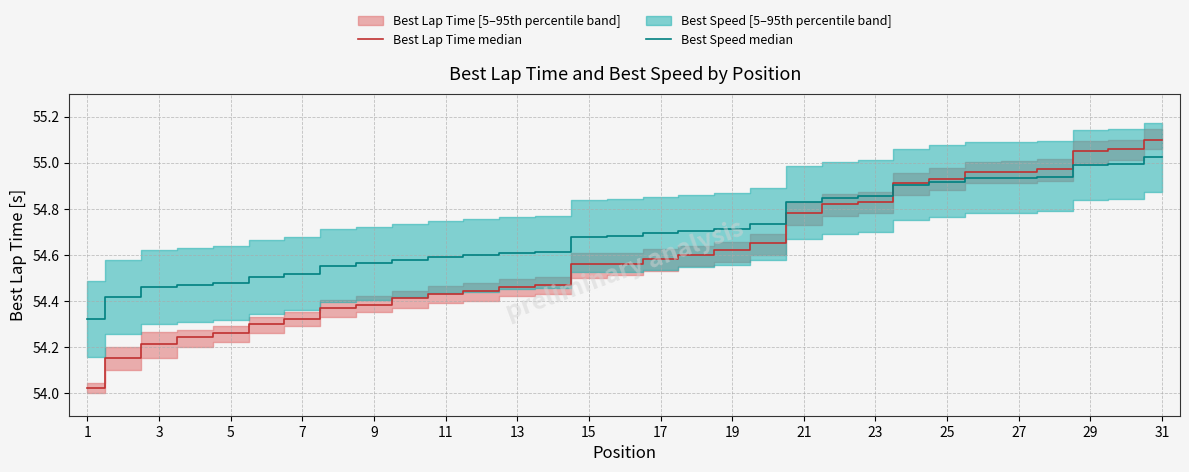

Reading left to right, list all the values displayed in this chart.

Best Lap Time median: 54.0	54.1	54.2	54.2	54.3	54.3	54.3	54.4	54.4	54.4	54.4	54.4	54.5	54.5	54.6	54.6	54.6	54.6	54.6	54.6	54.8	54.8	54.8	54.9	54.9	55.0	55.0	55.0	55.0	55.1	55.1
Best Speed median: 54.3	54.4	54.5	54.5	54.5	54.5	54.5	54.6	54.6	54.6	54.6	54.6	54.6	54.6	54.7	54.7	54.7	54.7	54.7	54.7	54.8	54.8	54.9	54.9	54.9	54.9	54.9	54.9	55.0	55.0	55.0